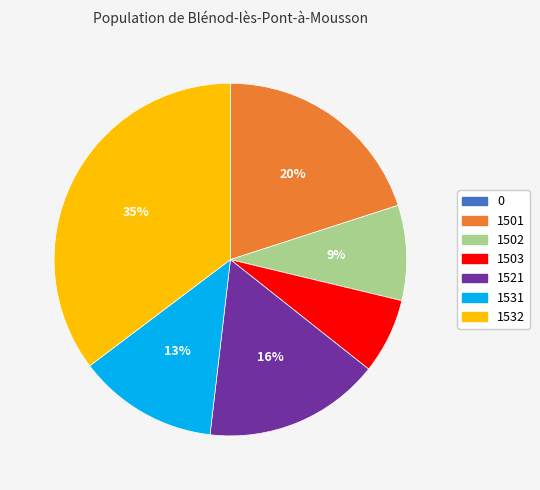

To the nearest percent, what is the difference between the largest and smallest slice percentages?

35%